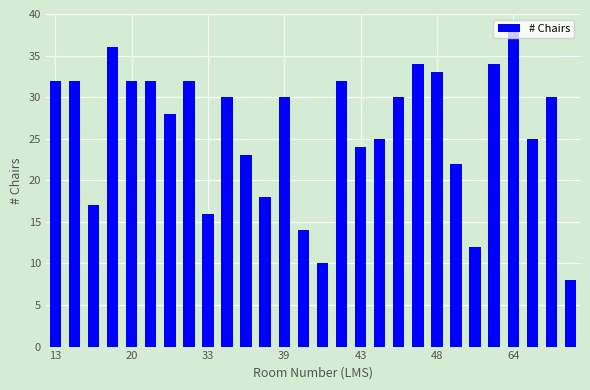

What is the sum of all values?

729